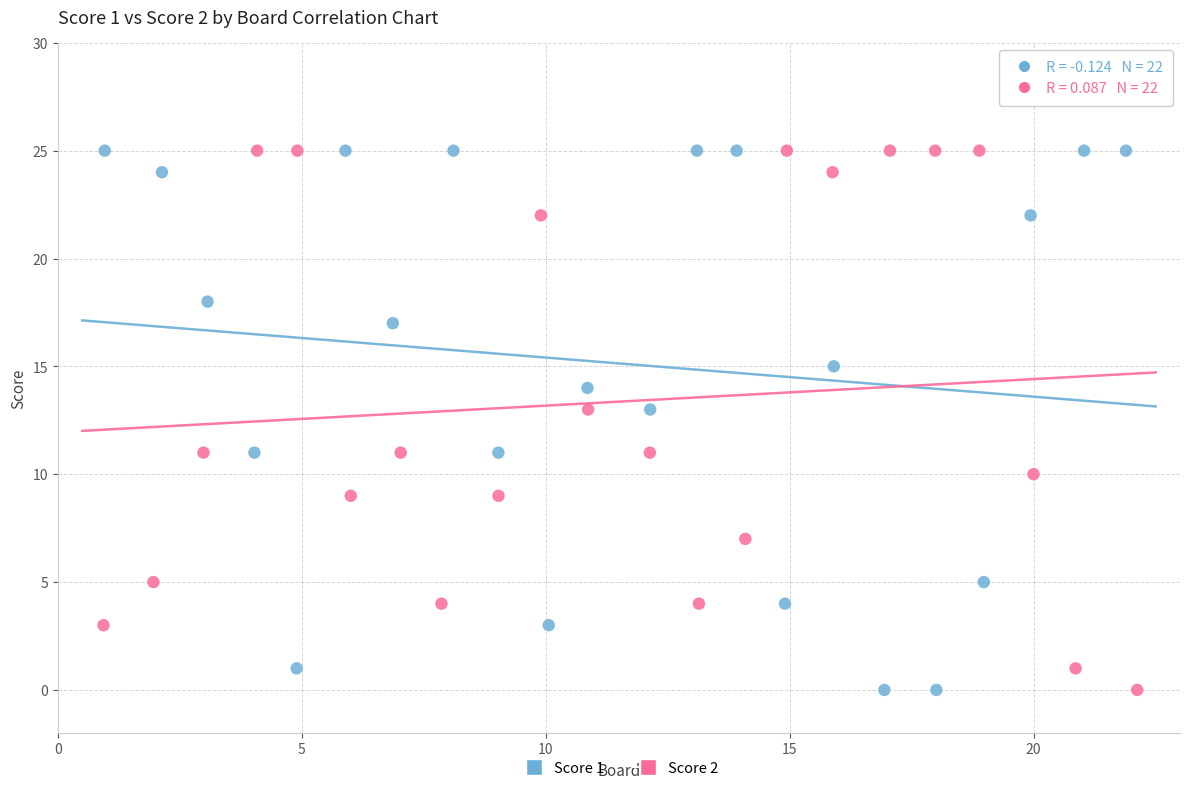

What are all the series names shown in the legend?

Score 1, Score 2